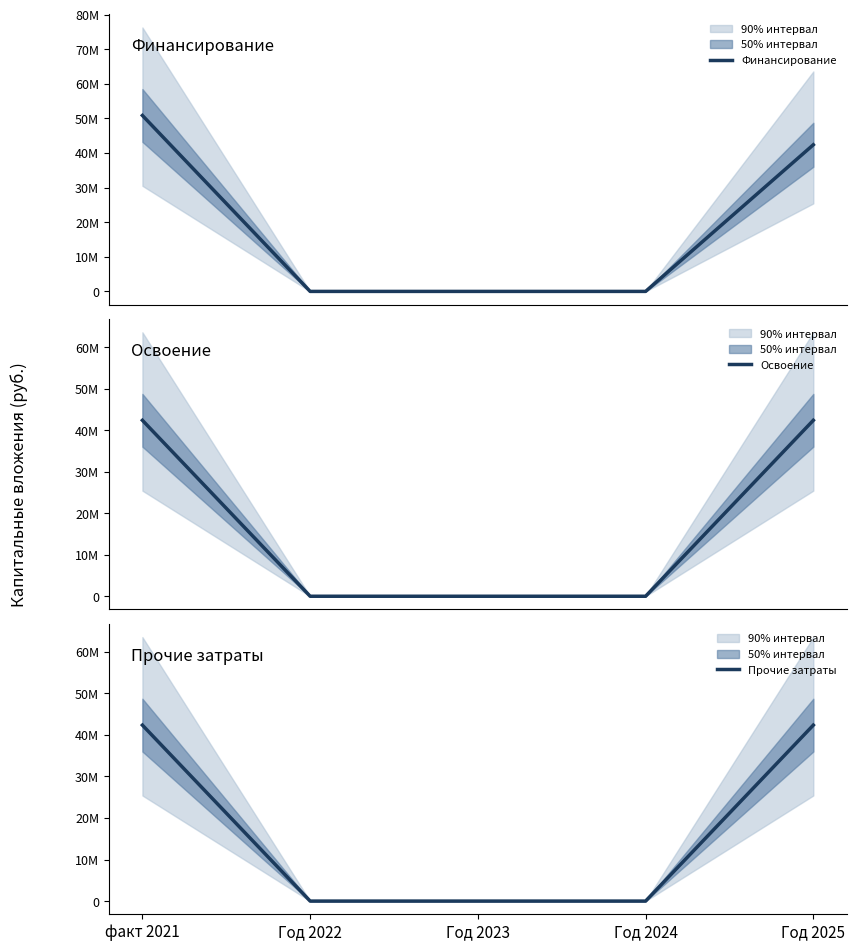

What is the sum of the Освоение values at Год 2024 and факт 2021?

42364442